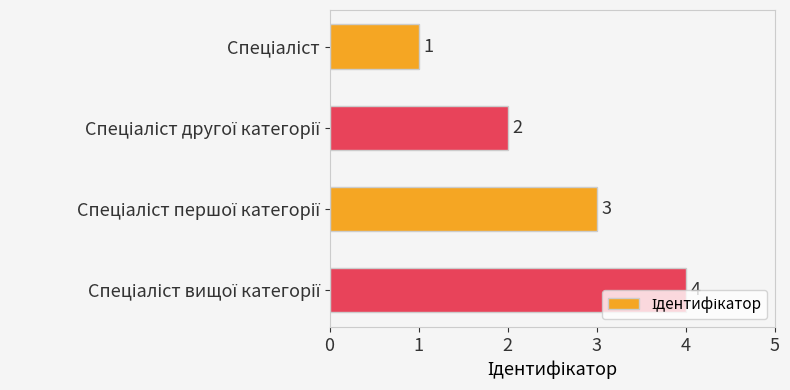

How many values are between 2 and 4?

3